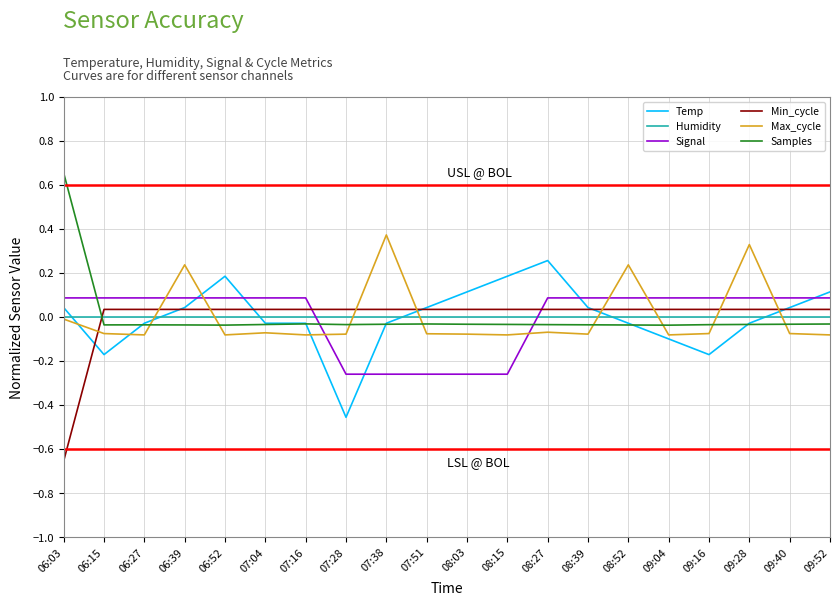

At how many categories does at least one series exceed 0?

20